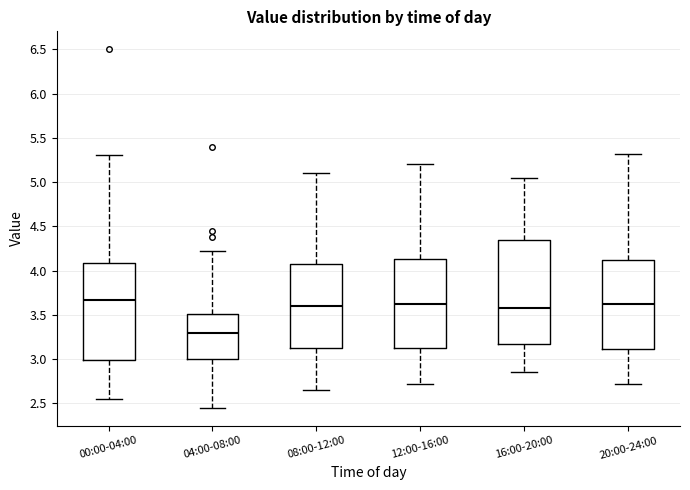

Which box is the tallest, from its lower edge to its upper edge?

16:00-20:00